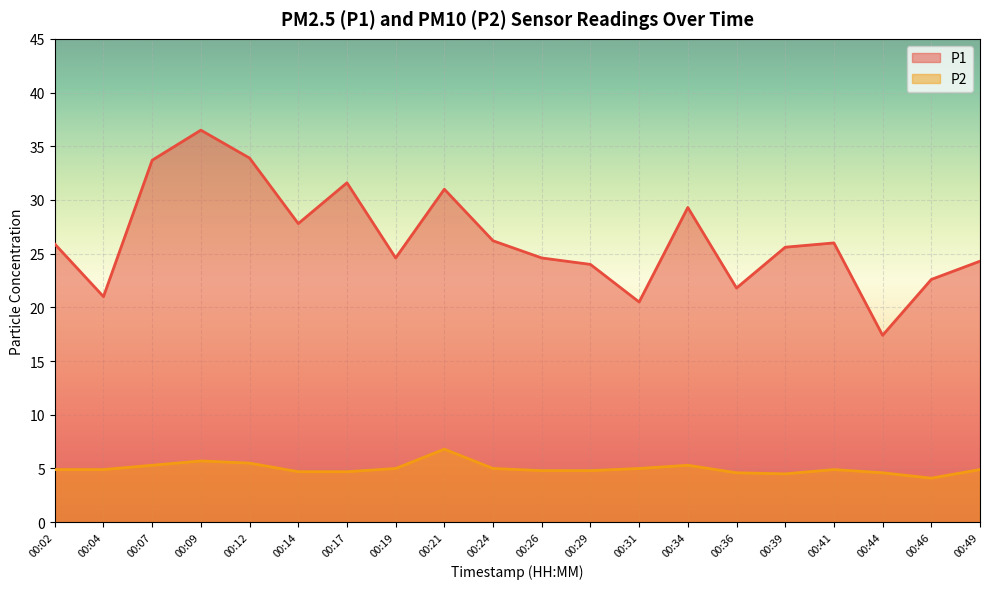

At which label does P2 reach its peak?

00:21